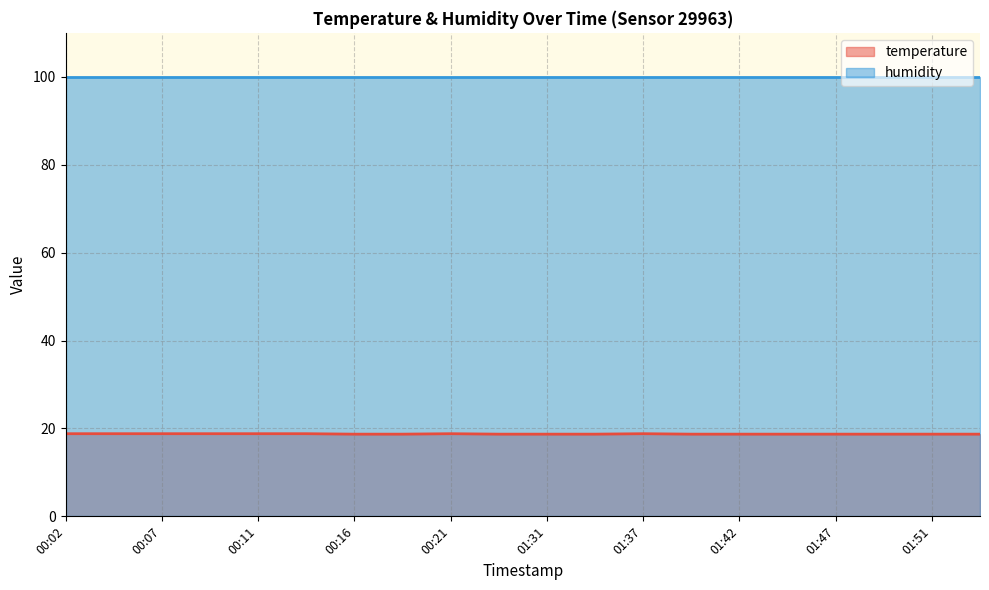

What is the change in value from 00:21 to 01:51?

-0.1